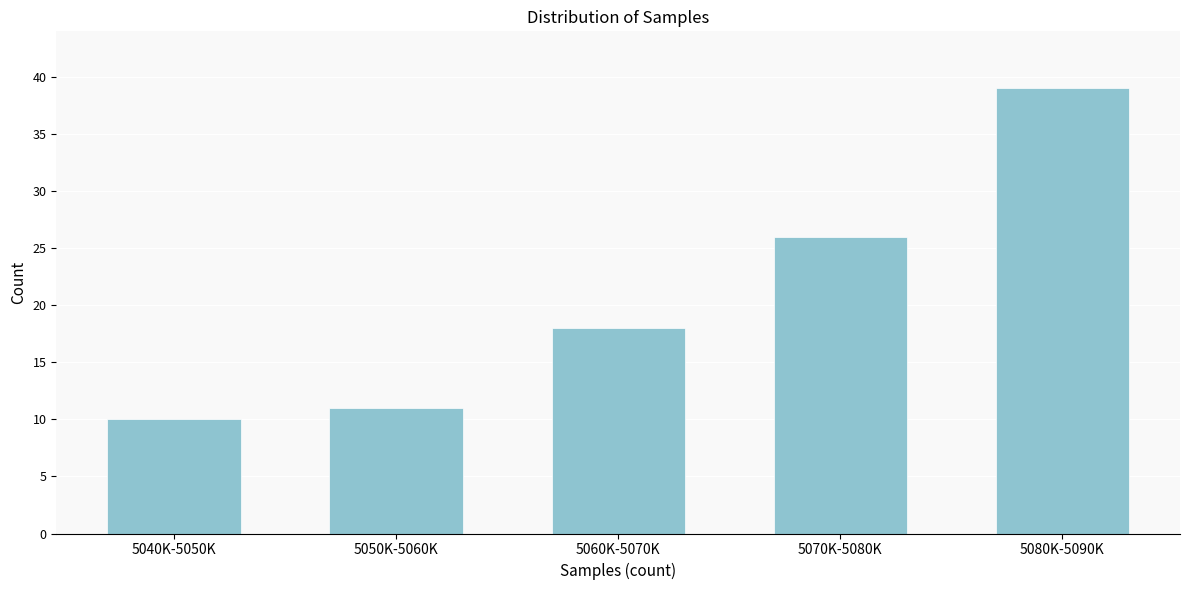

Reading right to left, what are all the values shown in this chart?

39	26	18	11	10